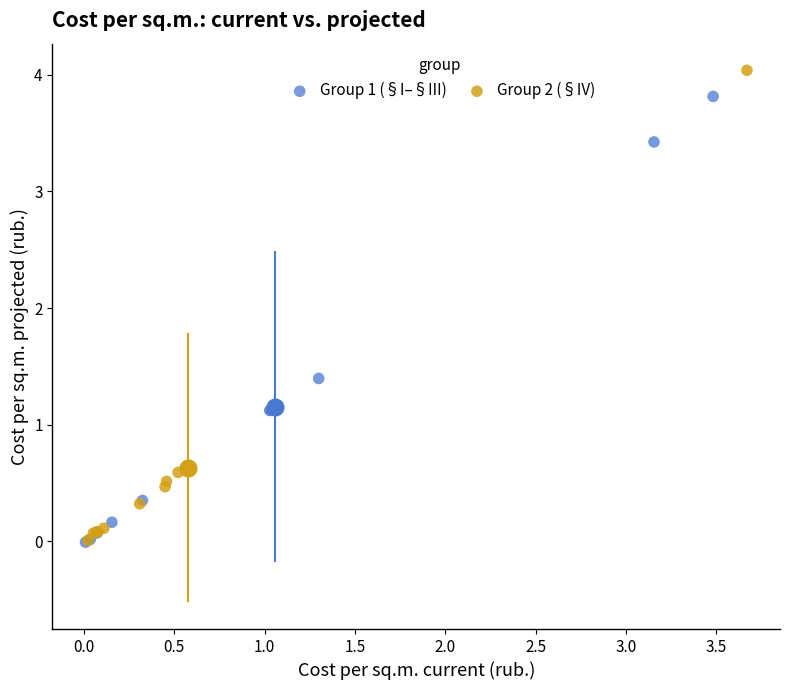

What are all the series names shown in the legend?

Group 1 (§I–§III), Group 2 (§IV)